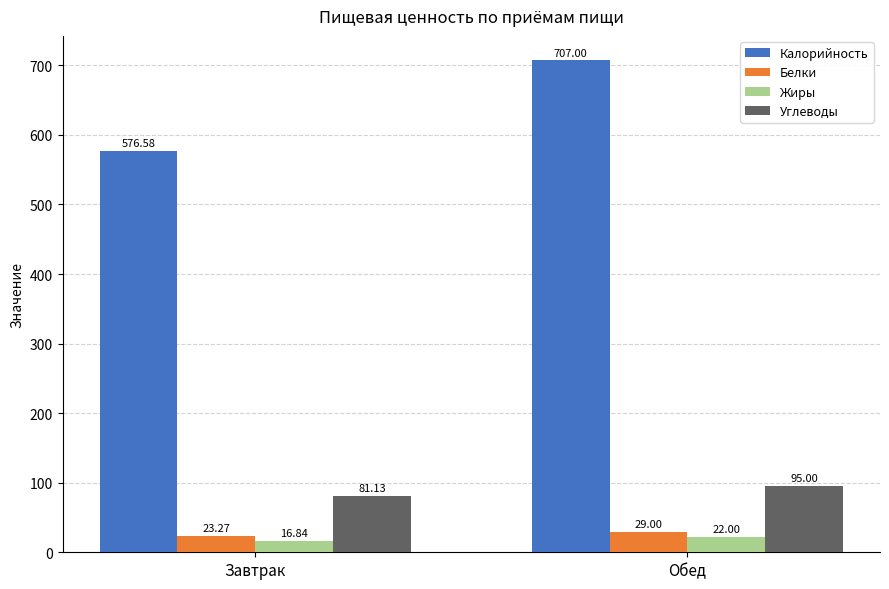

Does the chart contain stacked bars?

No